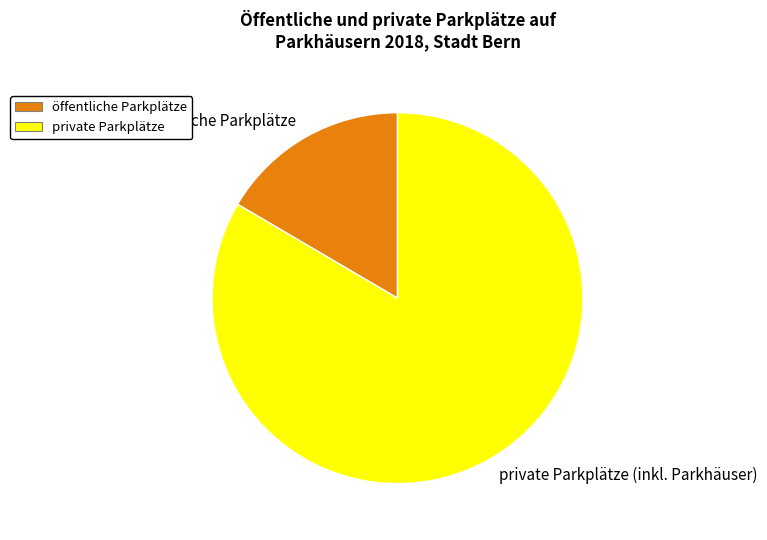

How many slices are in this pie chart?

2